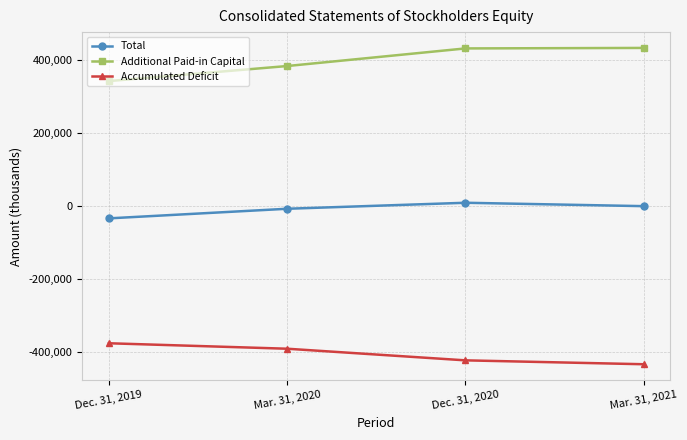

Which series has the largest total across all categories?

Additional Paid-in Capital